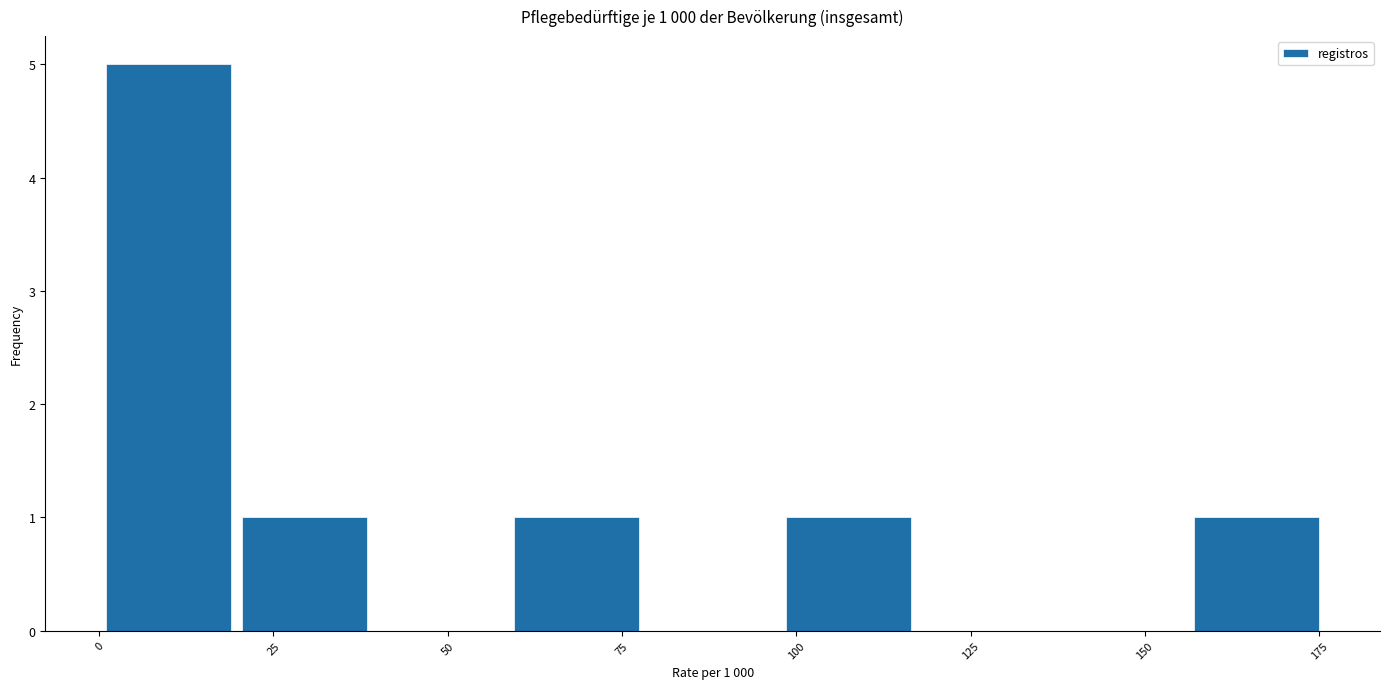

Read against the x-axis, roughly where is the centre of the tallest bar?

10